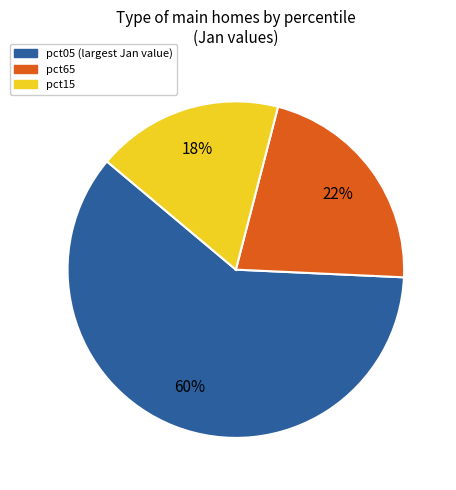

How many slices are in this pie chart?

3